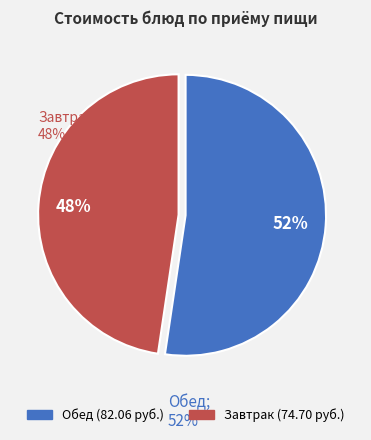

How many slices are in this pie chart?

2